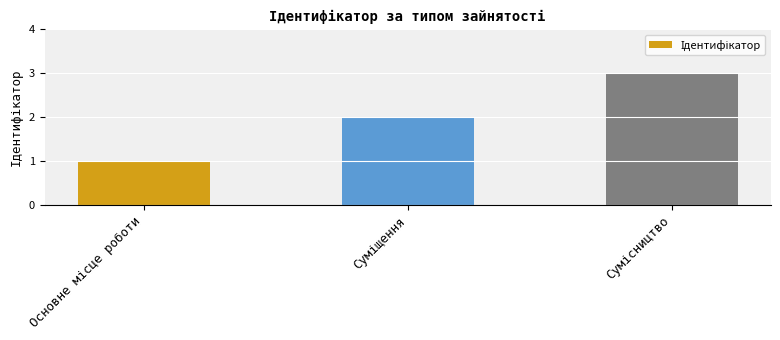

What is the greatest value displayed?

3